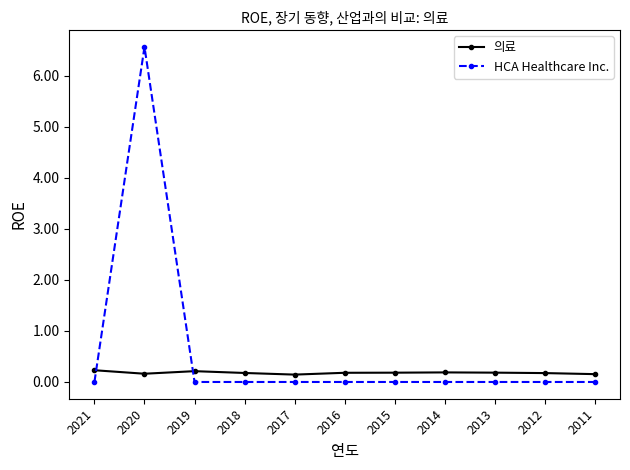

What are all the series names shown in the legend?

의료, HCA Healthcare Inc.